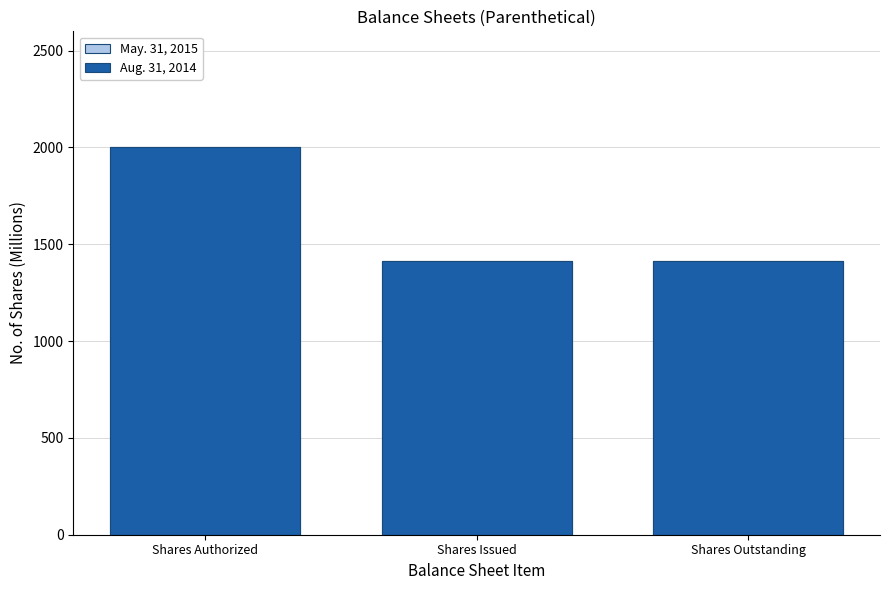

Where is May. 31, 2015 nearest to the value 1708?

Shares Issued